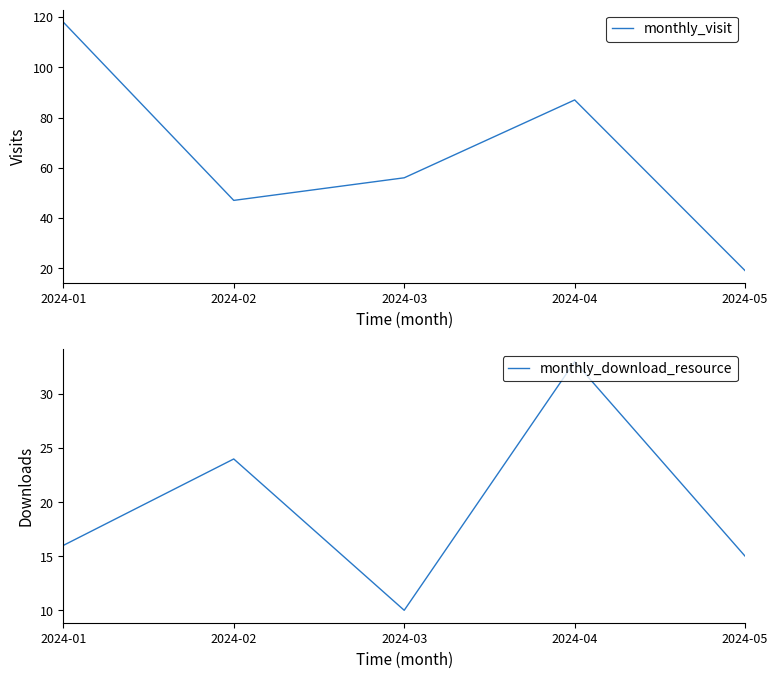

What is the minimum value shown in the chart?

10